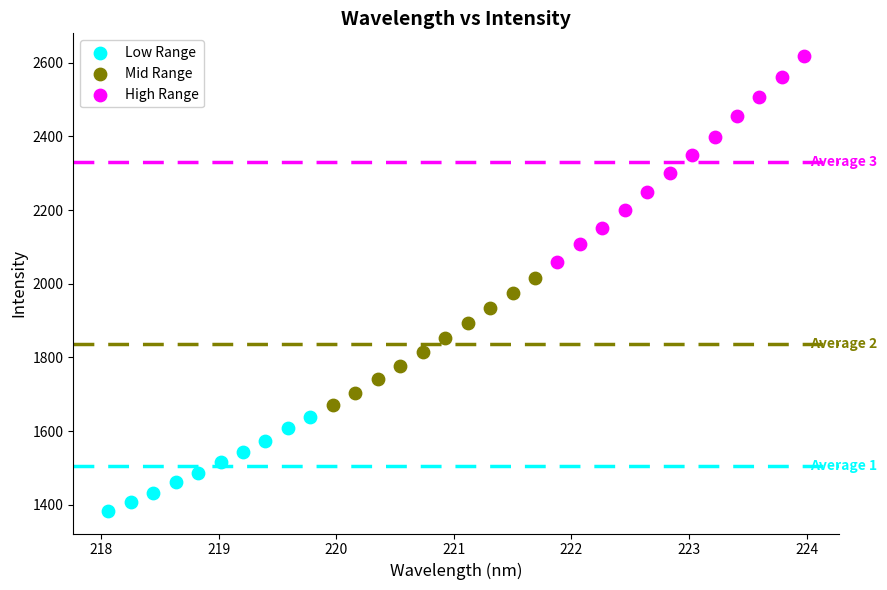

What are all the series names shown in the legend?

Low Range, Mid Range, High Range